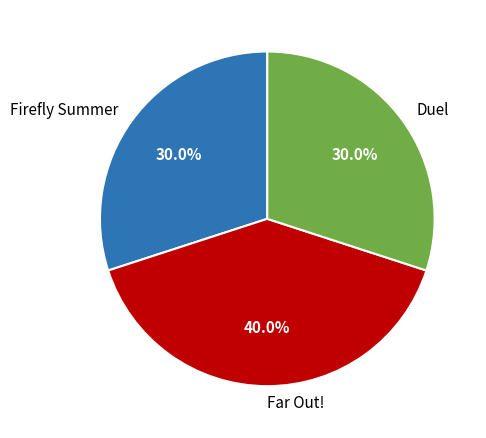

To the nearest percent, what is the combined percentage of Far Out! and Firefly Summer?

70%